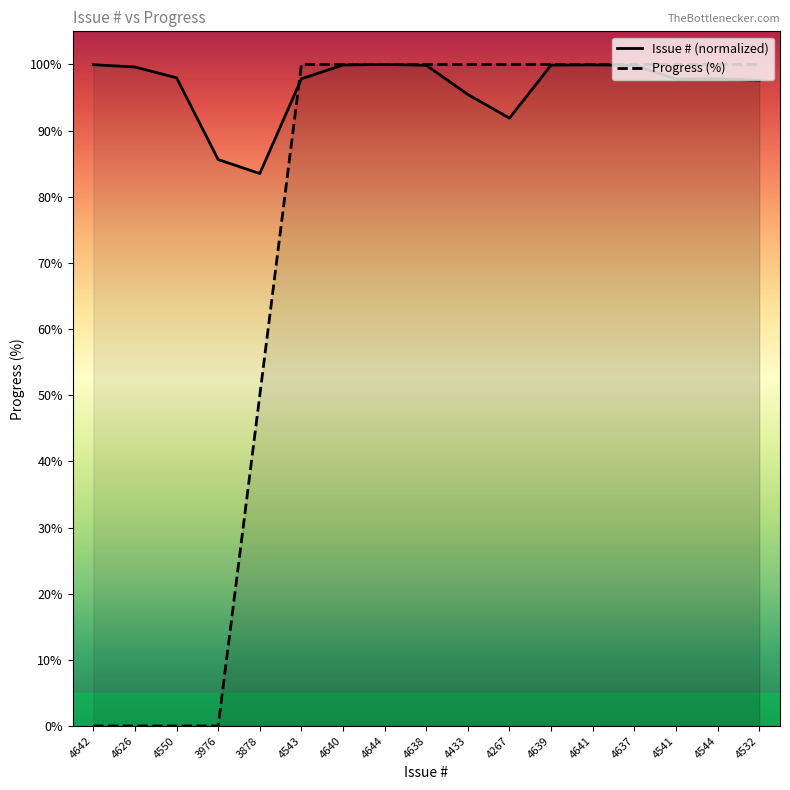

What is the total value across all series at 4433?

195.5